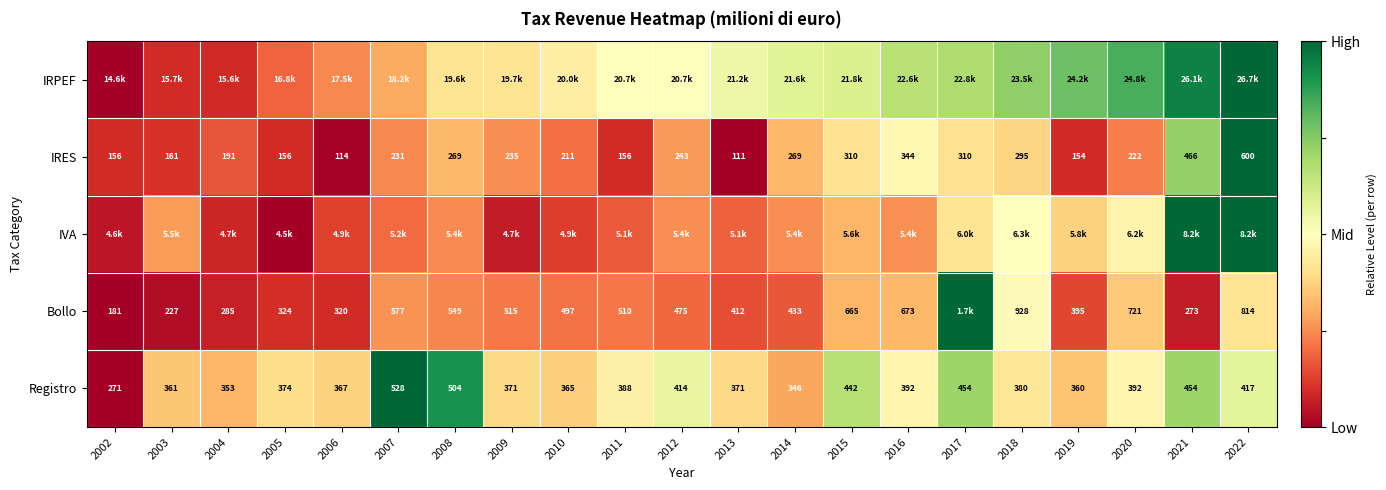

The Registro series shows 0.2 at 2004. True or false?

False